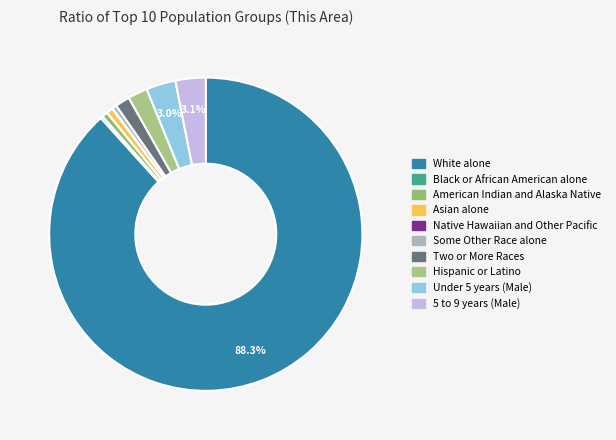

What is the change in value from White alone to Hispanic or Latino?

-12162